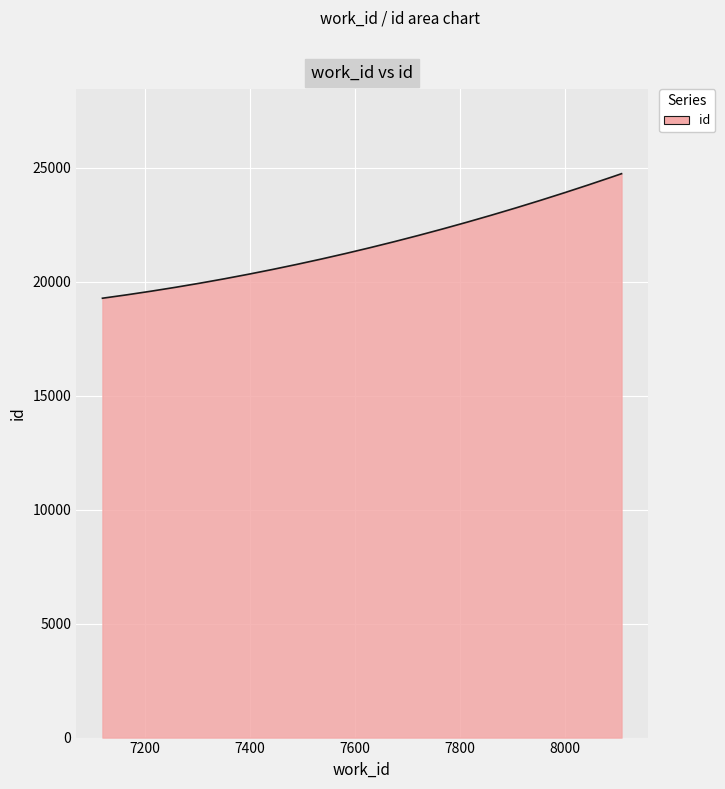

What is the average value?

21615.1